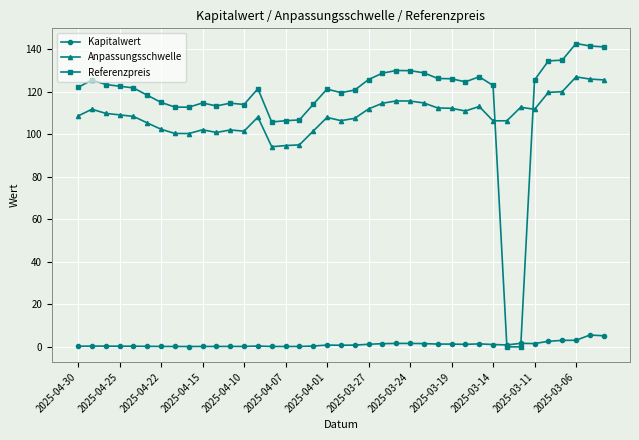

List the series in order of their peak value, highest first.

Referenzpreis, Anpassungsschwelle, Kapitalwert